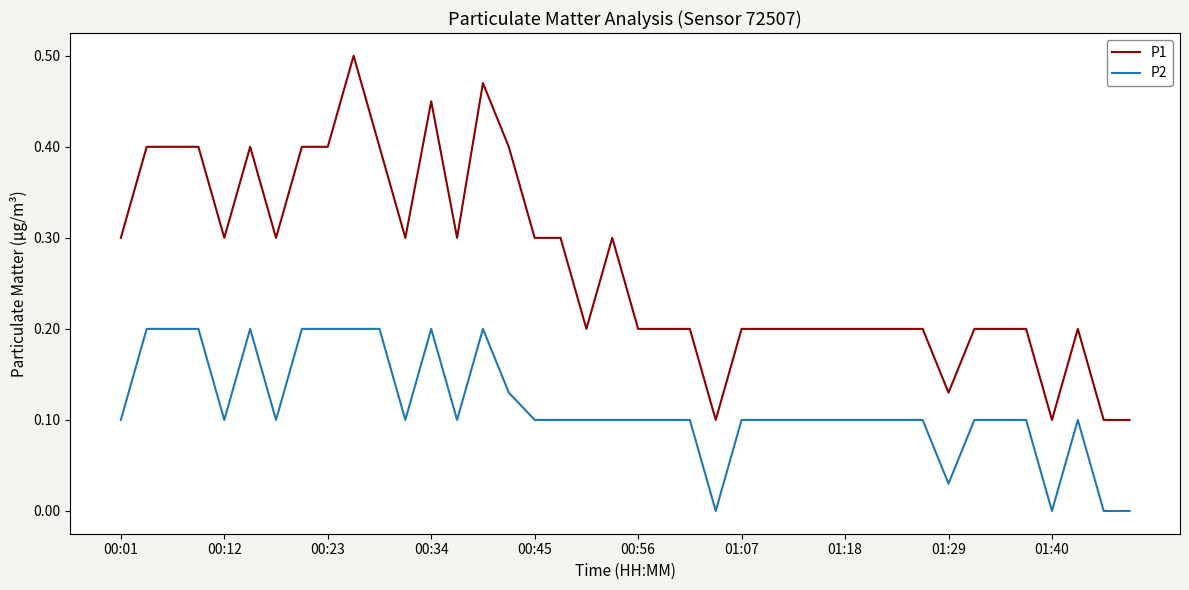

List the series in order of their overall mean, lowest first.

P2, P1